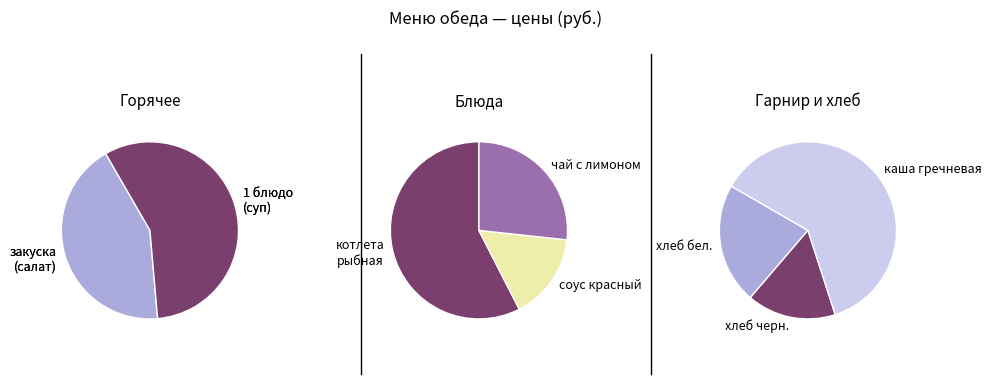

What is the smallest slice in the pie chart?

хлеб черн.